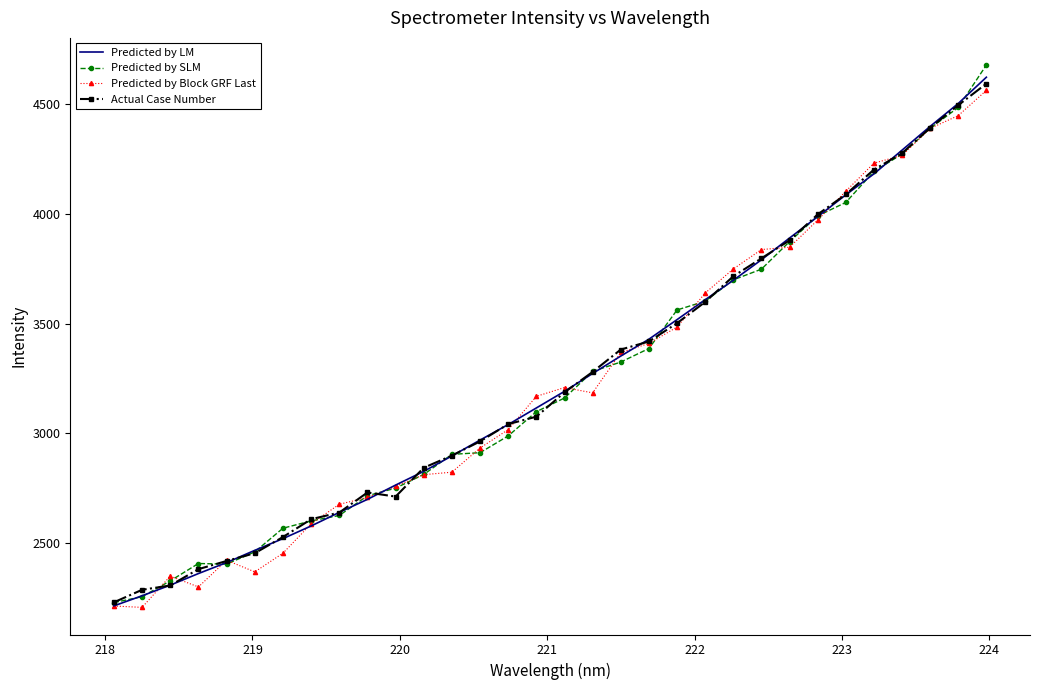

Which series has the widest spread of values?

Predicted by SLM